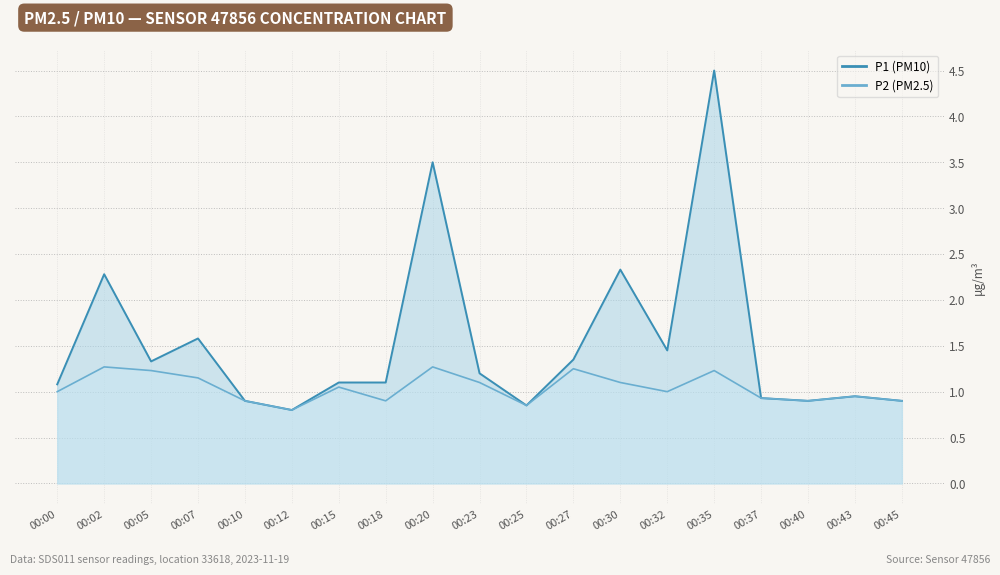

True or false: P2 and P1 intersect in this chart.

False